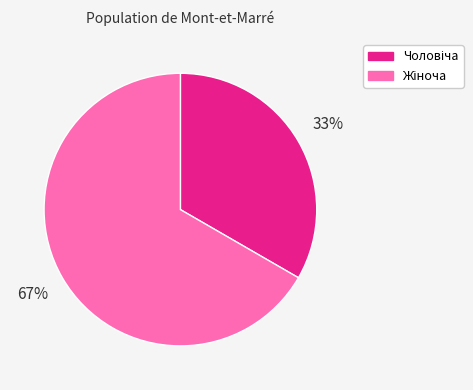

To the nearest percent, what is the average slice percentage?

50%